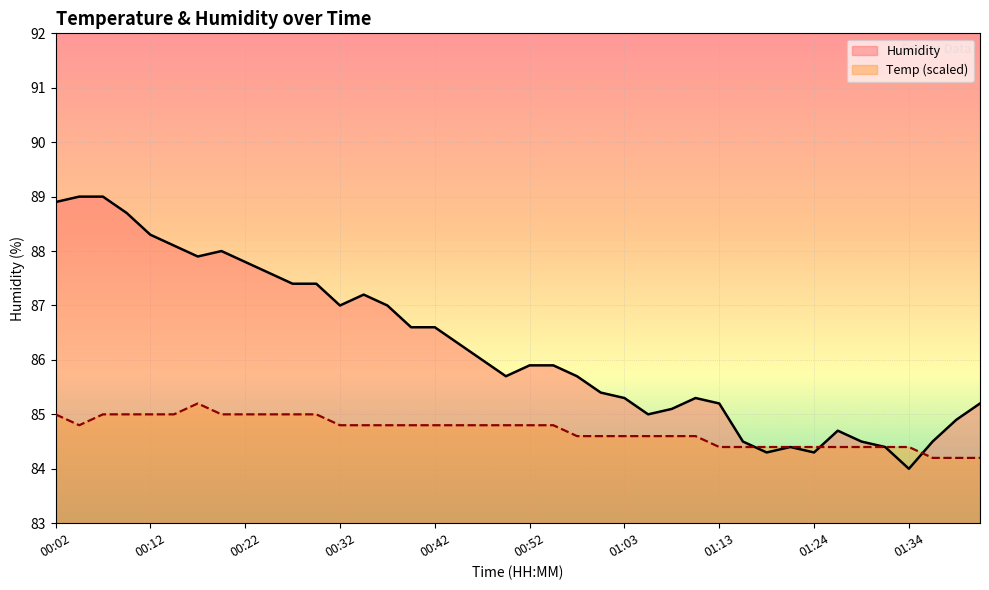

What is the greatest value displayed?

89.0